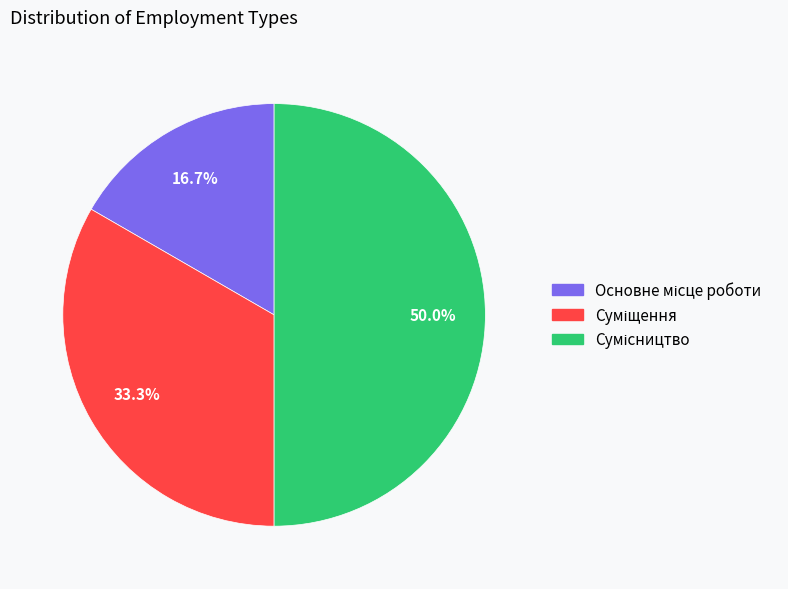

Count the number of slices in the pie.

3